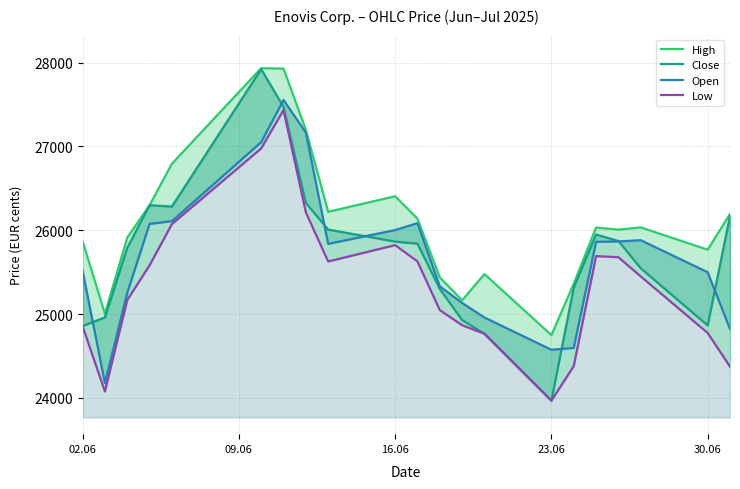

True or false: High has more than 0 interior local peaks.

True